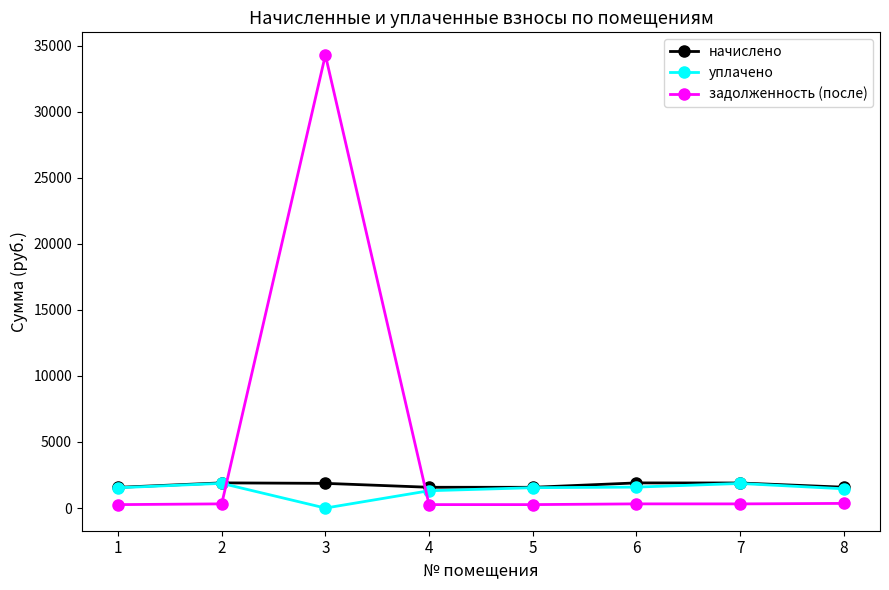

Which series has the widest spread of values?

задолженность (после)